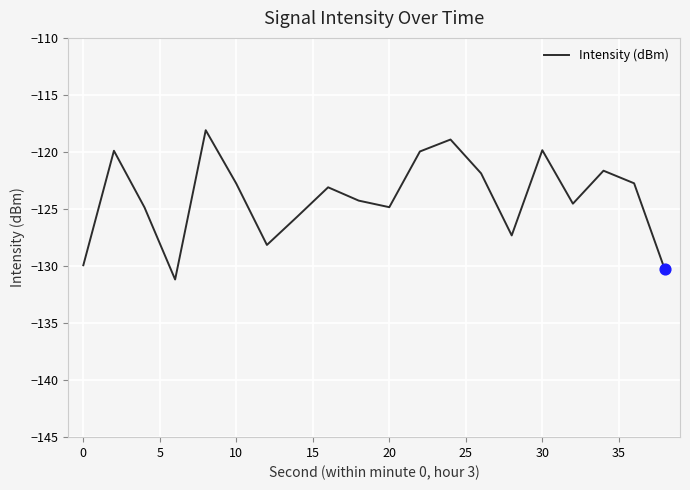

What is the smallest value displayed?

-131.2